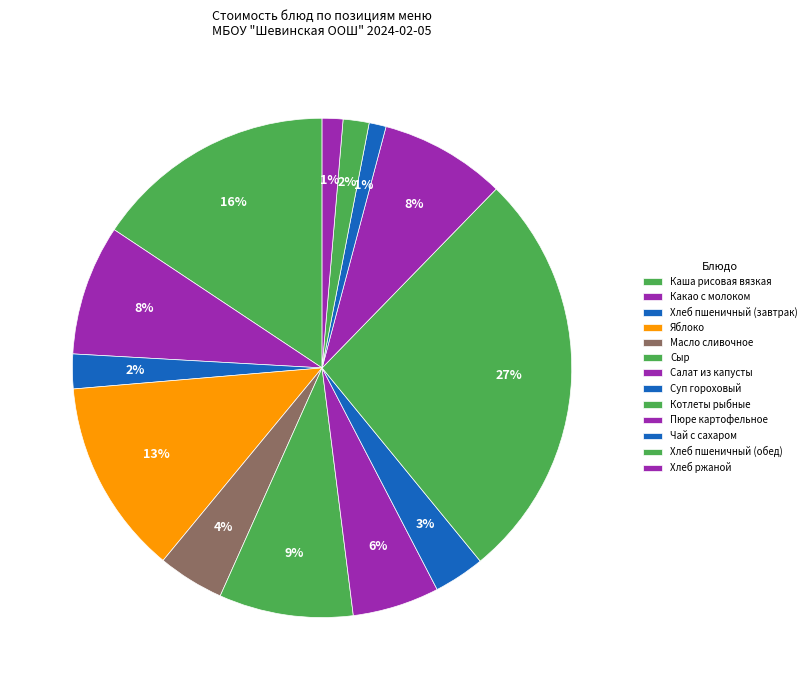

Count the number of slices in the pie.

13